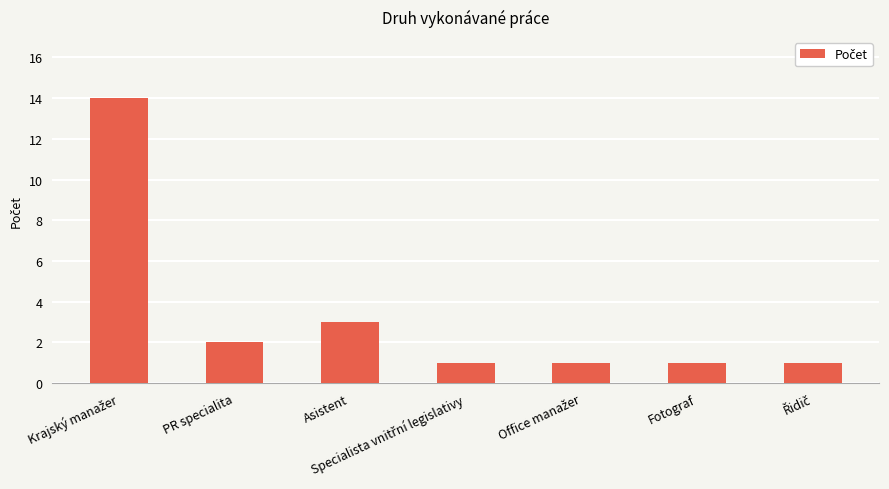

What is the label of the 2nd bar from the right?

Fotograf